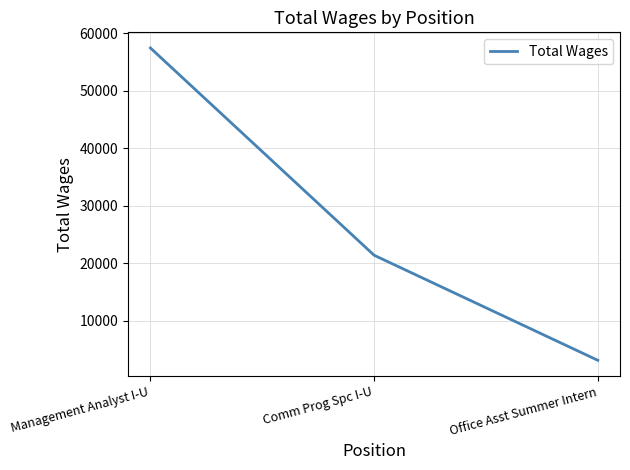

What is the approximate value at Comm Prog Spc I-U?

21421